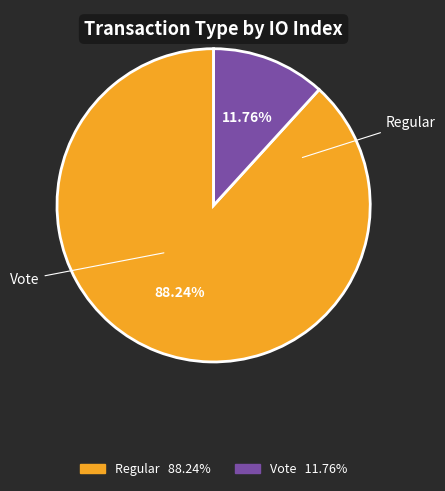

Is there a majority slice in this chart?

Yes